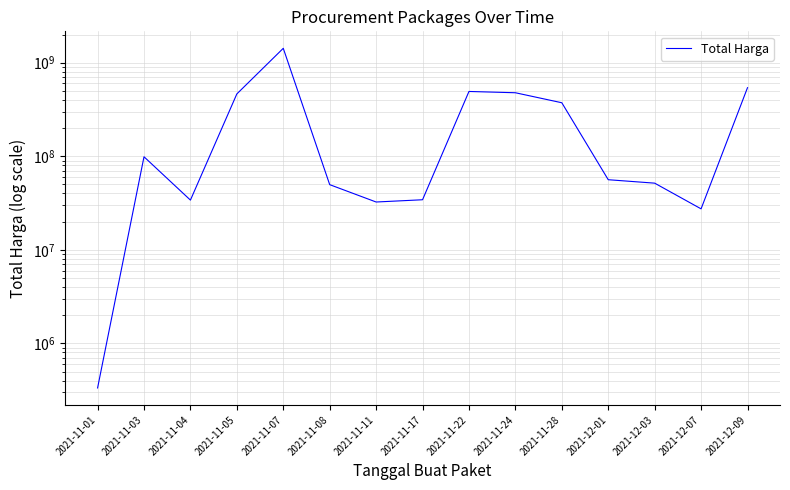

What is the value of the 6th point from the left?

49730040